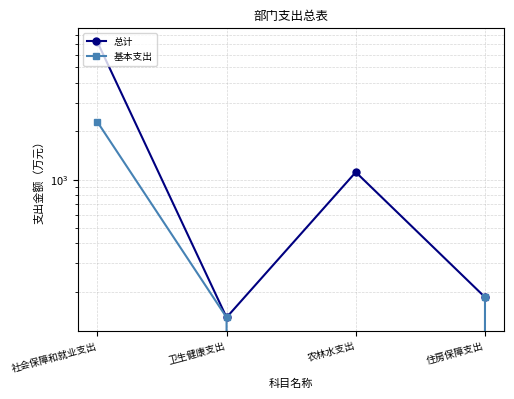

What is the difference between the maximum and minimum values in the 总计 series?

7073.2